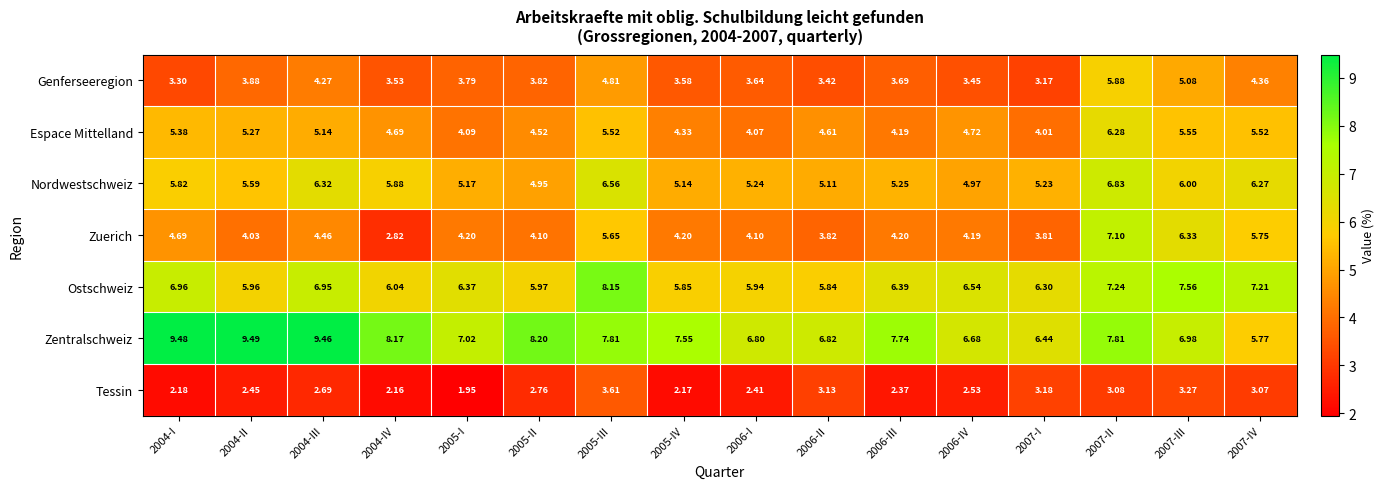

Which series has the largest range (max minus min)?

Zuerich